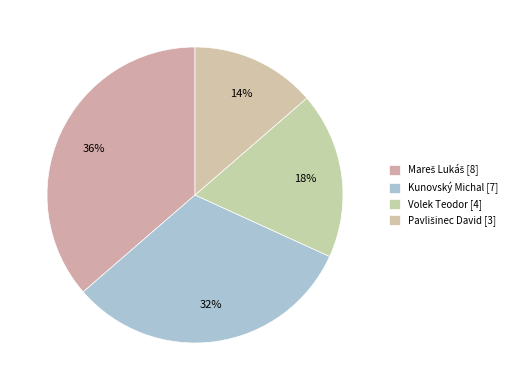

Which category has the smallest portion of the pie?

Pavlišinec David